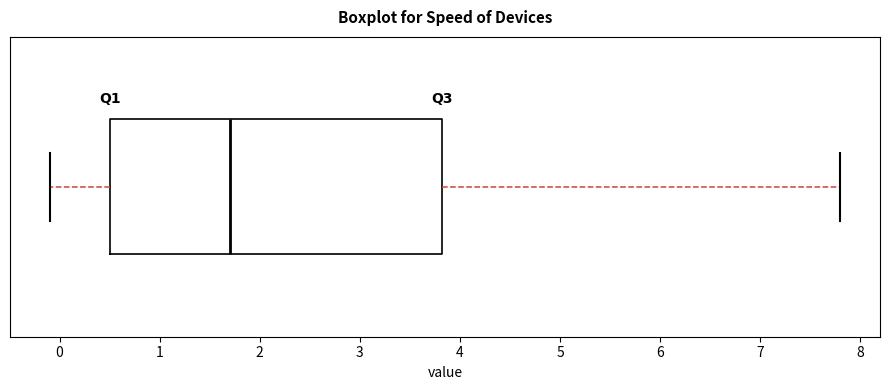

Where does the left whisker of the box end on the x-axis? The values are not printed on the chart, so give them approximately, as read against the axis.

-0.1